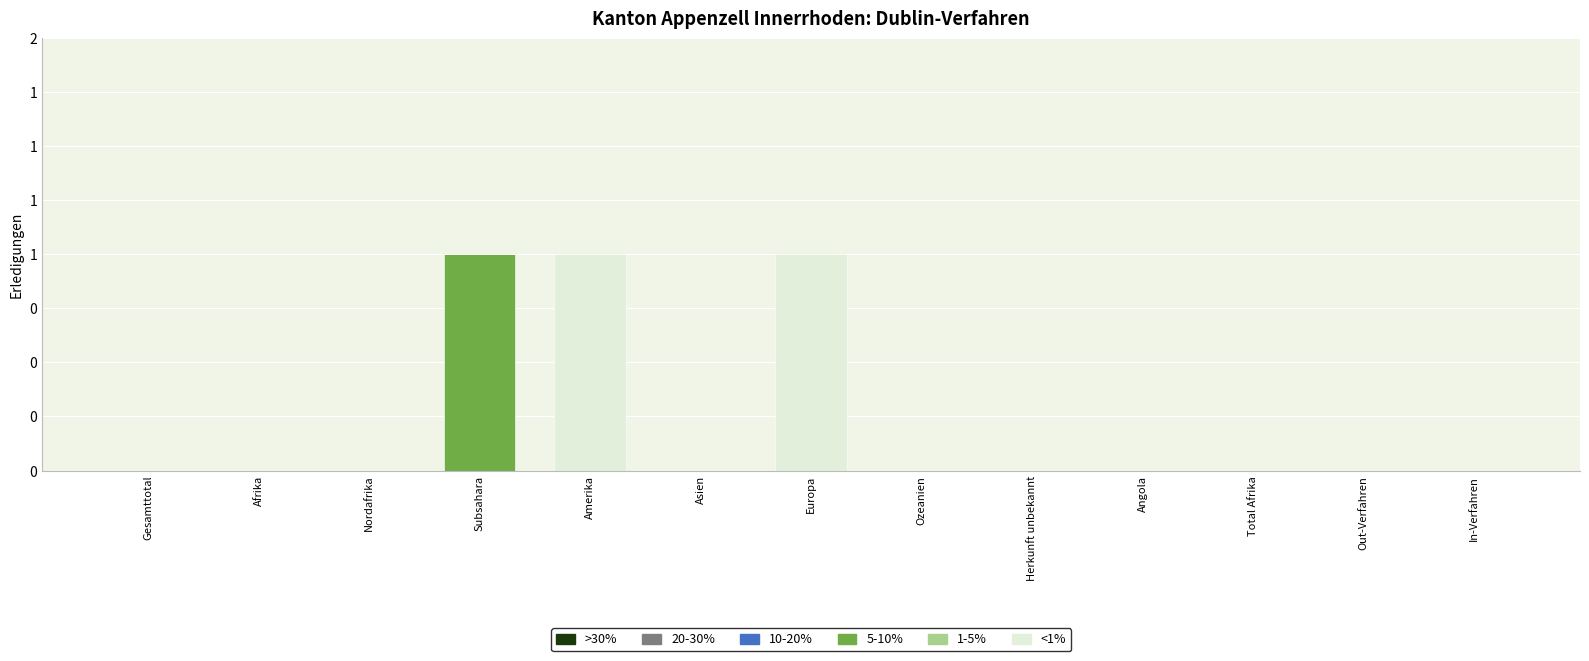

Are the bars grouped side by side (vs. stacked)?

No